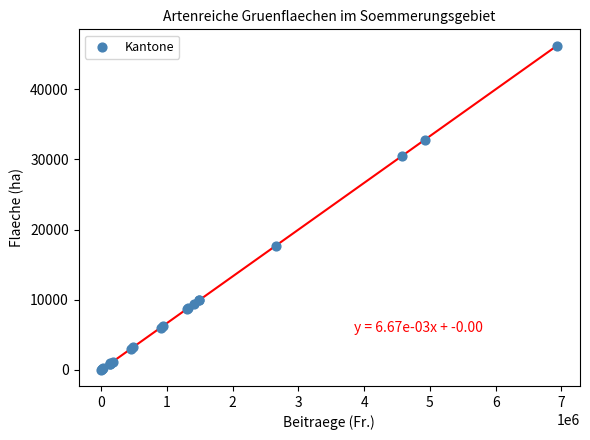

What Y value in the scatter plot is closest to 23131?

17681.6